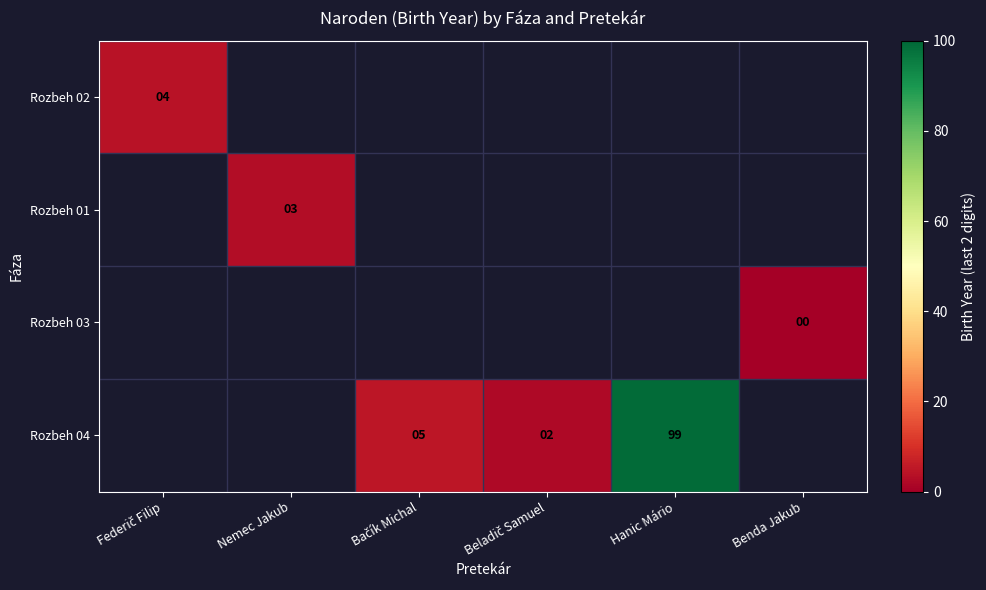

At Beladič Samuel, list the series in order from smallest to largest.

Rozbeh 02, Rozbeh 01, Rozbeh 03, Rozbeh 04